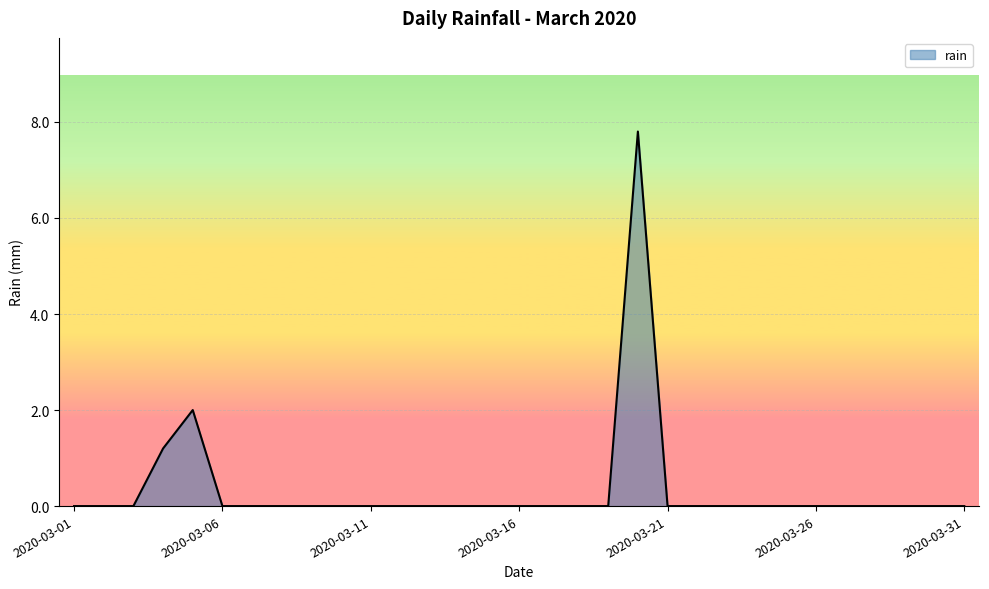

What is the difference between the maximum and minimum values?

7.8